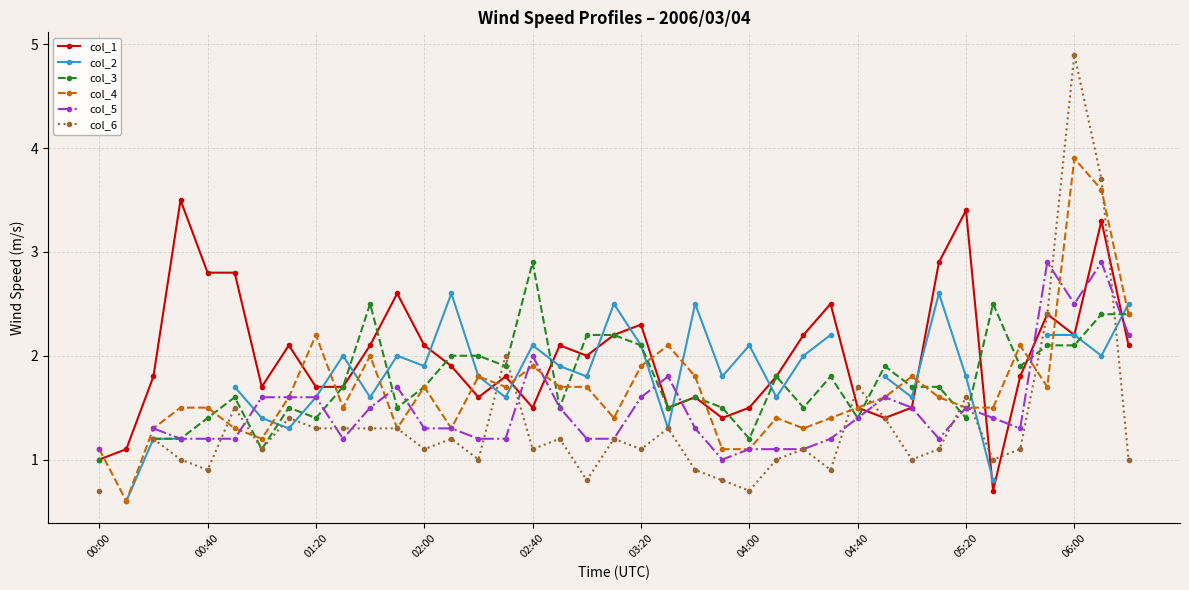

What is the maximum value shown in the chart?

4.9